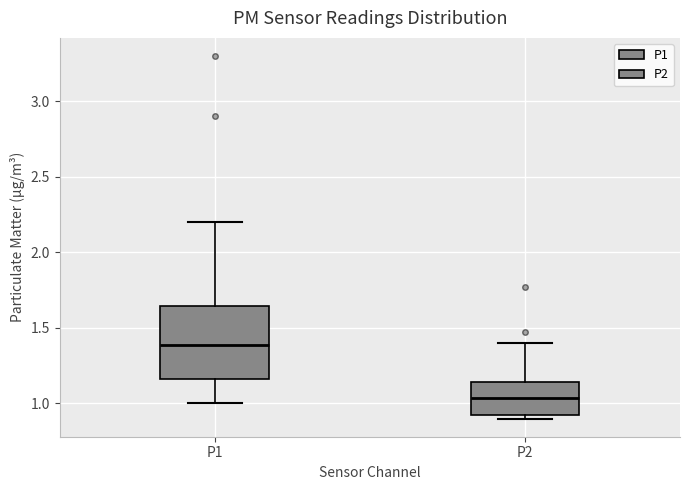

Reading left to right, read every box against the y-axis: the position of its median line, the range the box covers, and the ends of its whiskers. The values are not printed on the chart, so give them approximately, as read against the axis.

P1: median 1.40, box 1.15 to 1.65, whiskers 1.00 to 2.20
P2: median 1.05, box 0.90 to 1.15, whiskers 0.90 (just below the box's lower edge) to 1.40